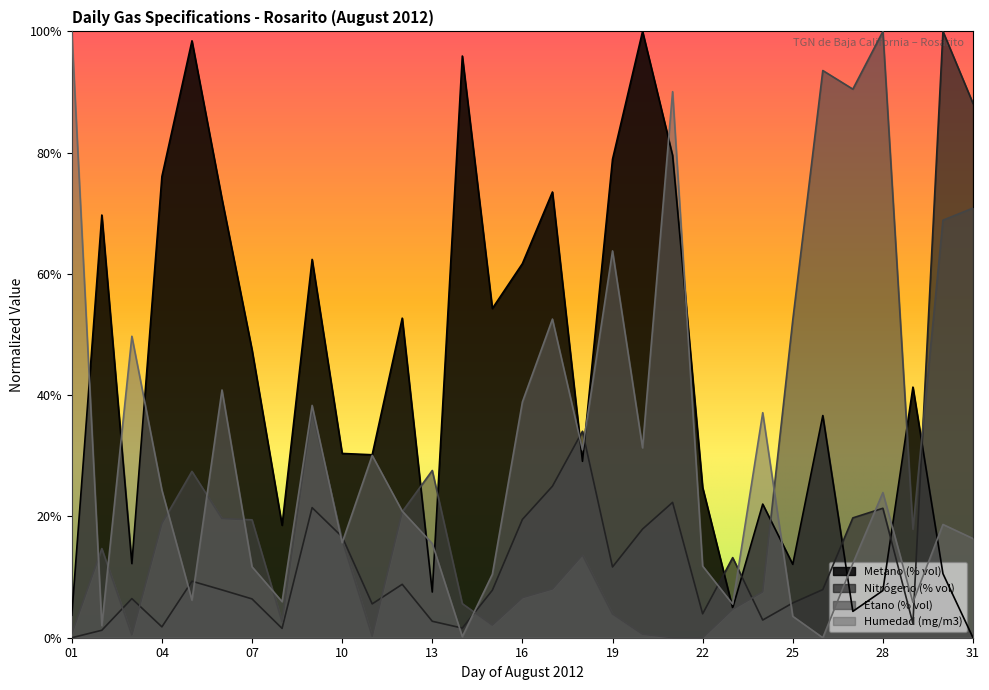

List the series in order of their peak value, lowest first.

Metano (% vol), Nitrógeno (% vol), Etano (% vol), Humedad (mg/m3)